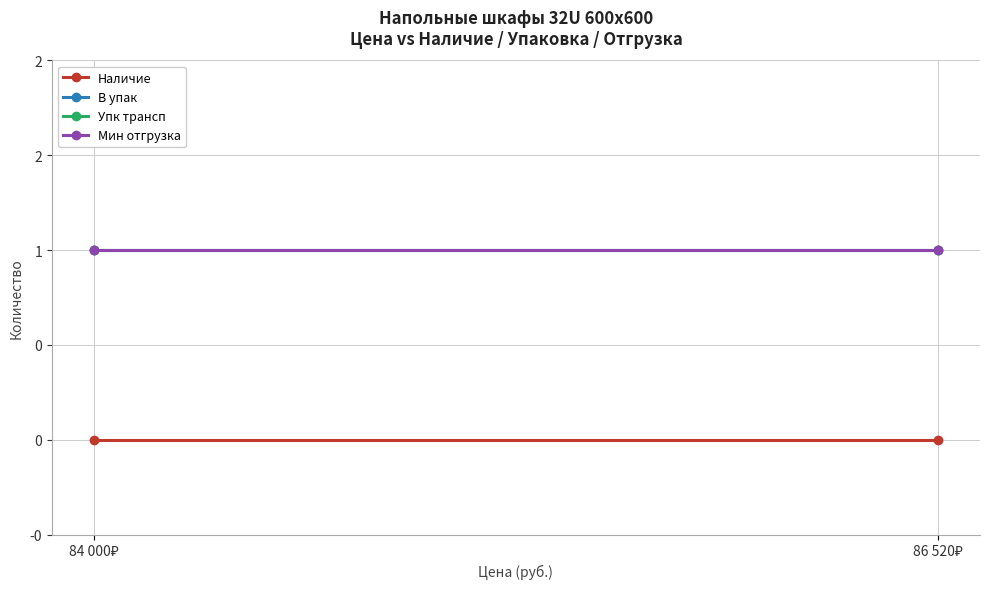

Which series changed the most between 84 000₽ and 86 520₽?

Наличие